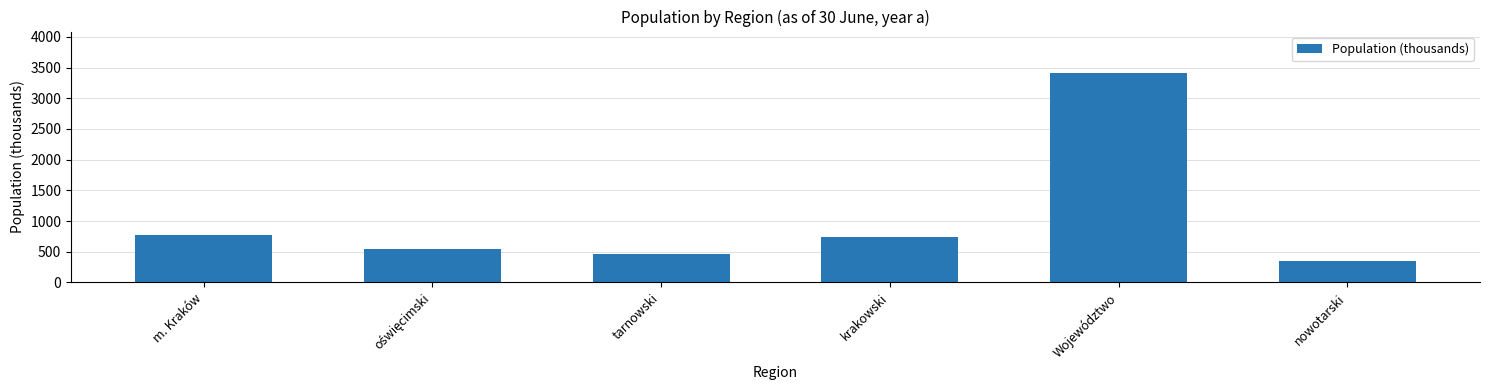

What is the difference between the values at tarnowski and m. Kraków?

312.3